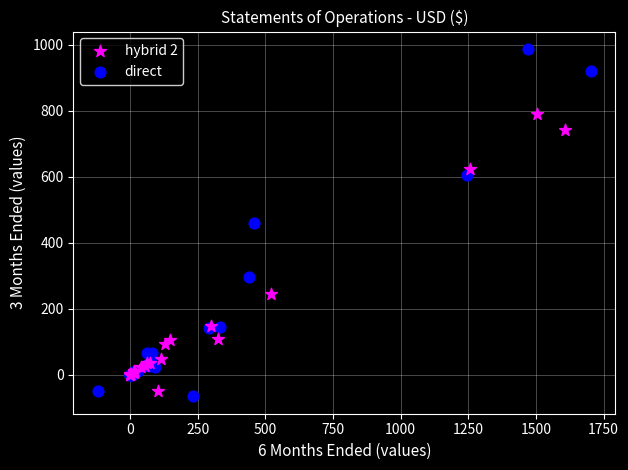

Which series contains the highest Y value?

direct